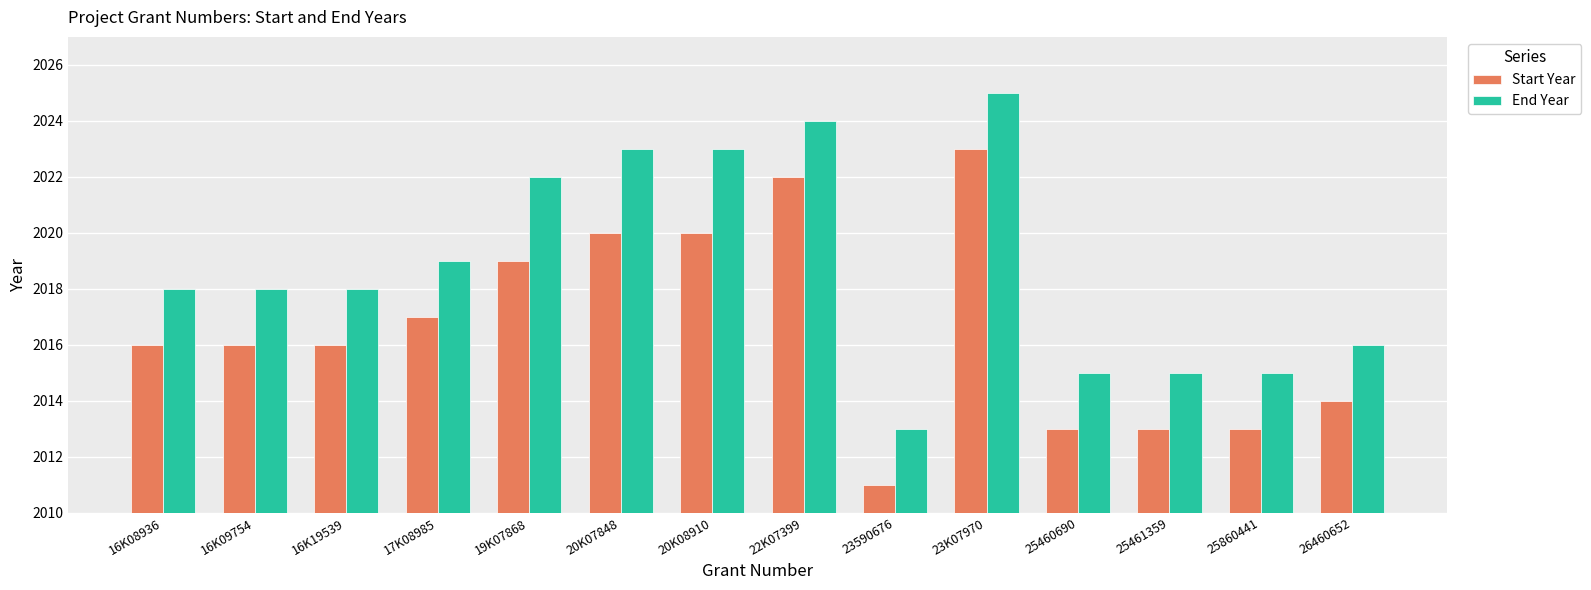

Rank the series by their average value, from lowest to highest.

Start Year, End Year